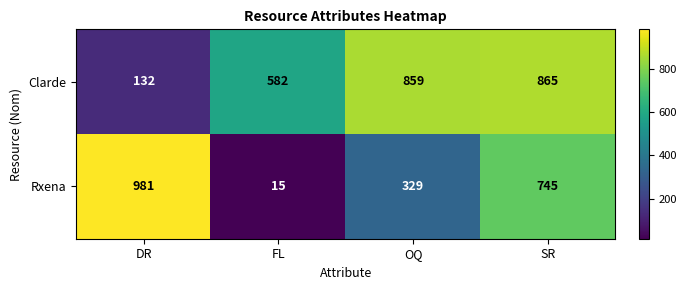

Which series changed the most between OQ and SR?

Rxena